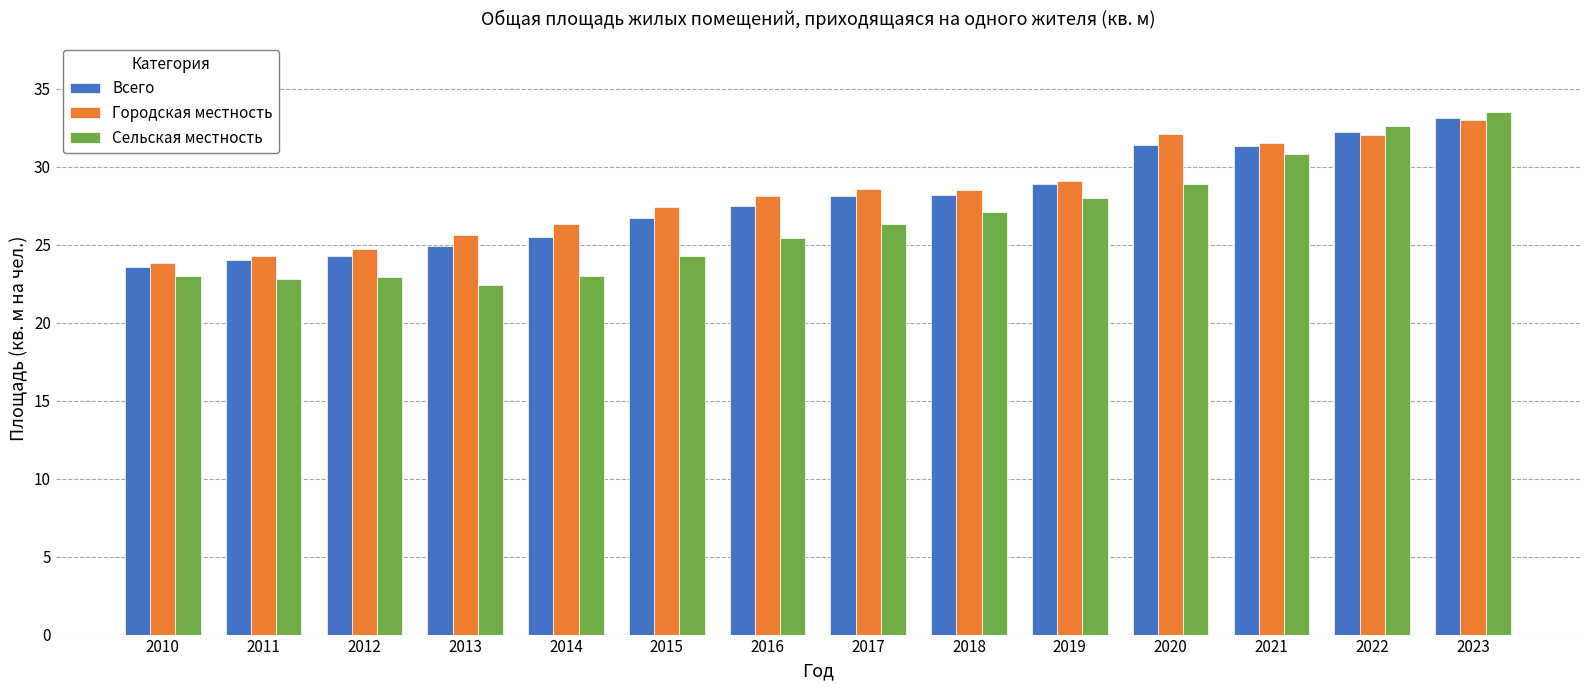

What is the sum of the Сельская местность values at 2015 and 2012?

47.2